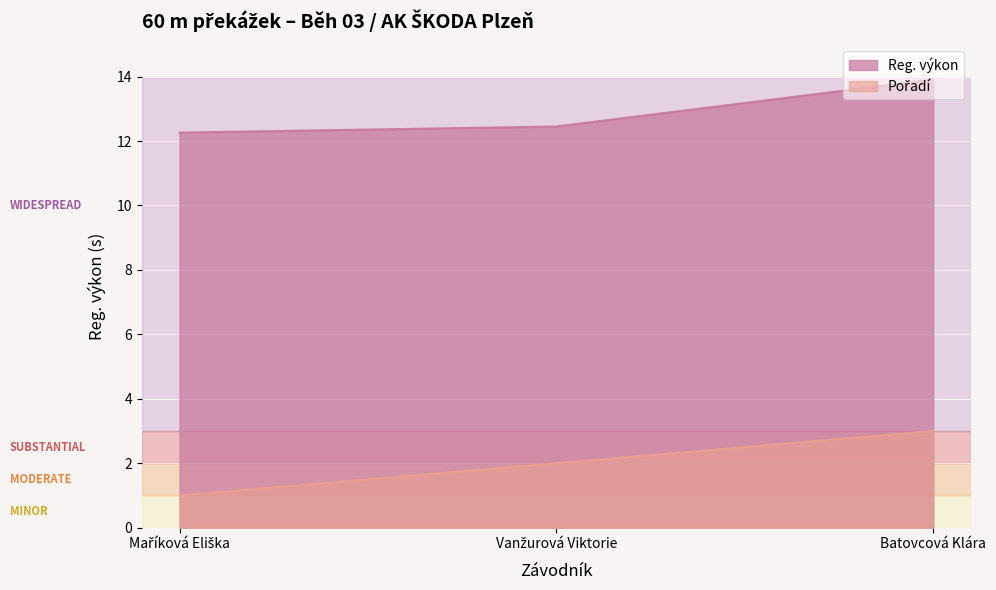

Which label corresponds to the smallest value in the chart?

Maříková Eliška